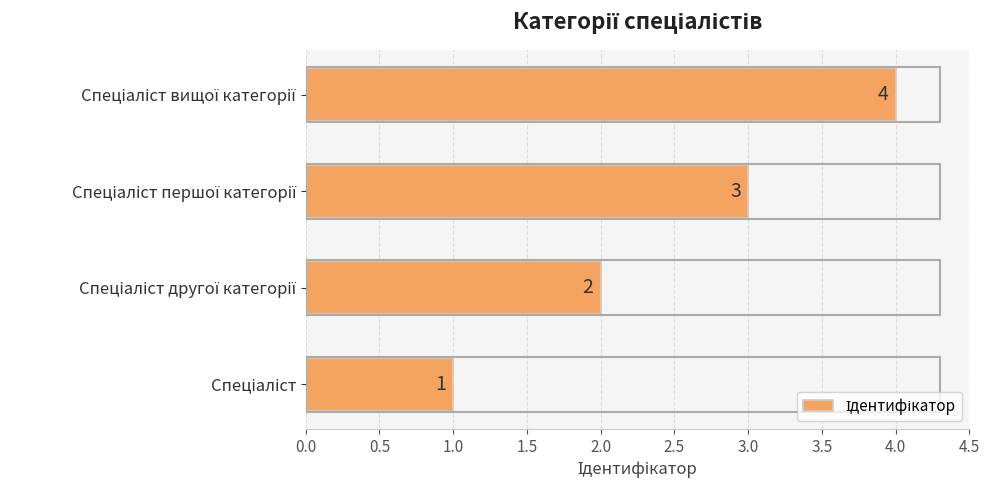

What is the maximum value shown in the chart?

4